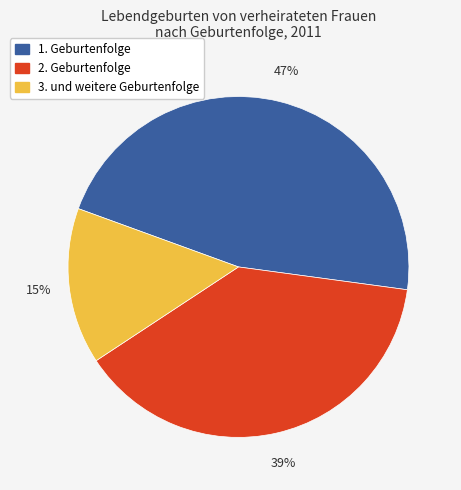

How many slices are in this pie chart?

3